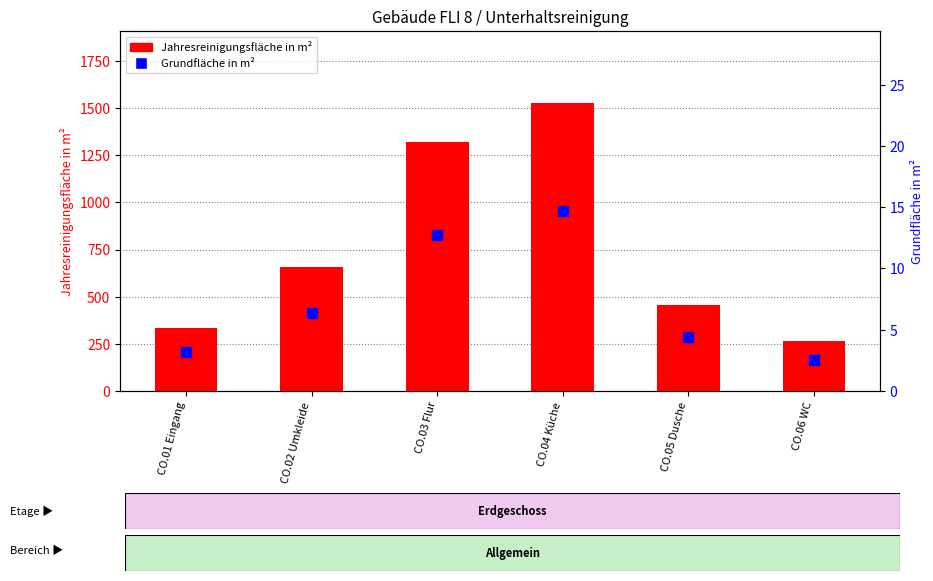

Is the value of Jahresreinigungsfläche in m² at CO.06 WC greater than the value of Grundfläche in m² at CO.04 Küche?

Yes